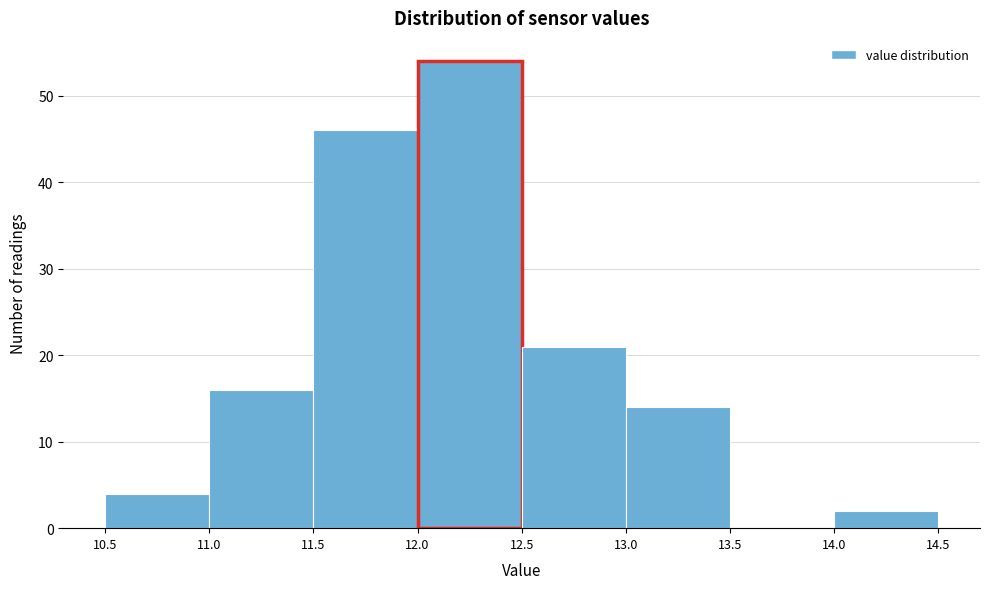

Reading left to right, transcribe this chart: for each bar, give the range it covers on the x-axis and its height. The values are not printed on the chart, so give them approximately, as read against the axis.

10.5 to 11.0: 4
11.0 to 11.5: 16
11.5 to 12.0: 46
12.0 to 12.5: 54
12.5 to 13.0: 21
13.0 to 13.5: 14
13.5 to 14.0: 0
14.0 to 14.5: 2